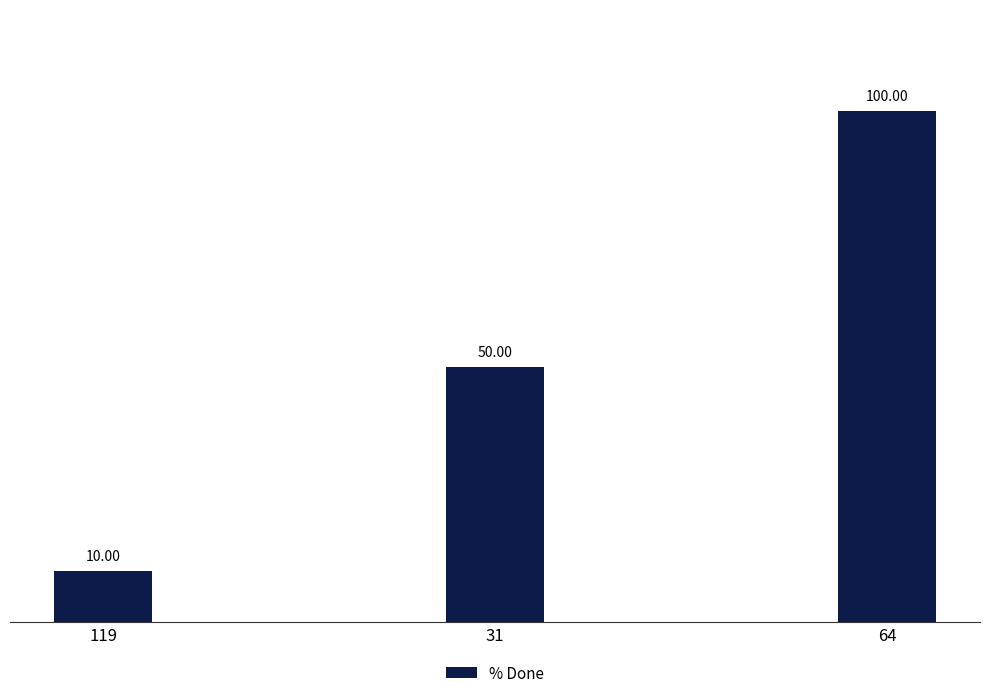

Are the bars horizontal?

No